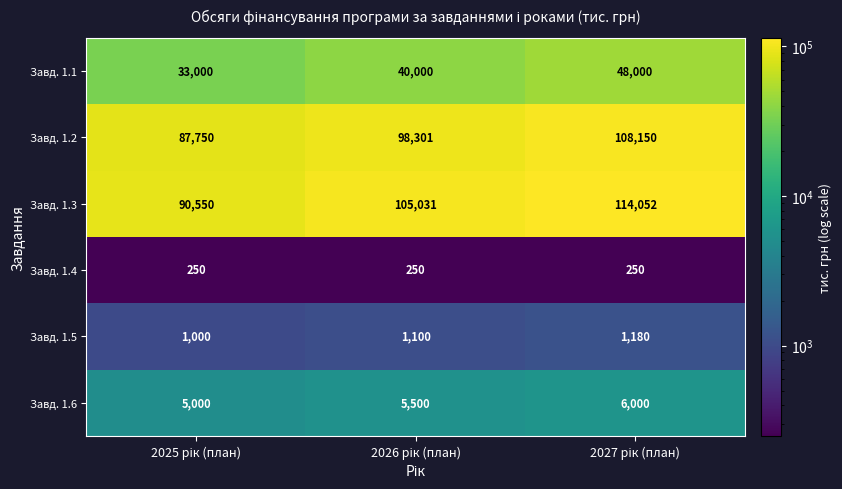

What is the sum of all Завд. 1.2 values?

294201